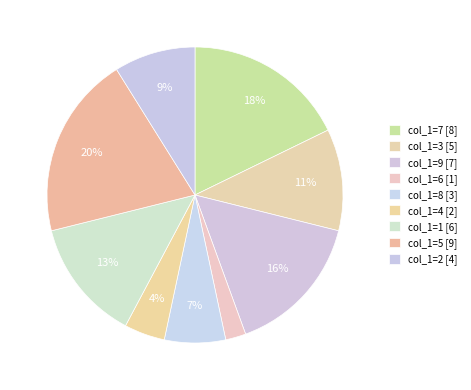

Is it true that col_1=8 is 7% of the pie?

True